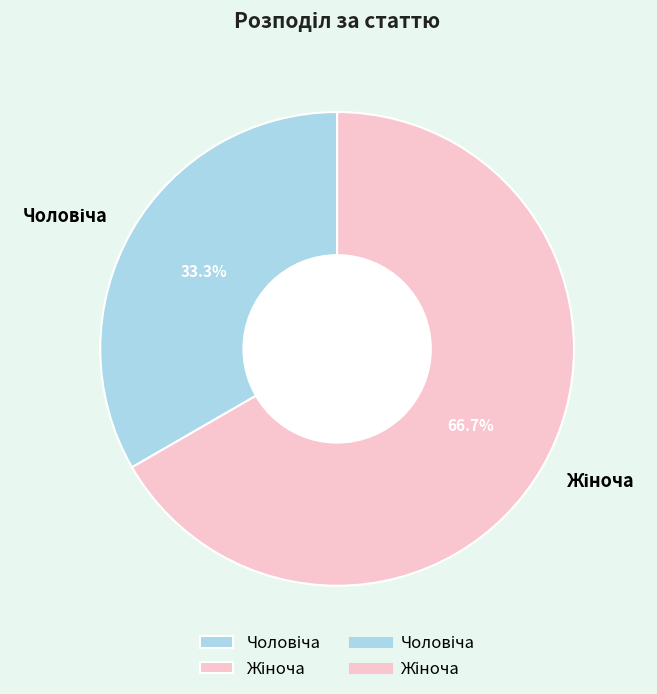

Count the number of slices in the pie.

2